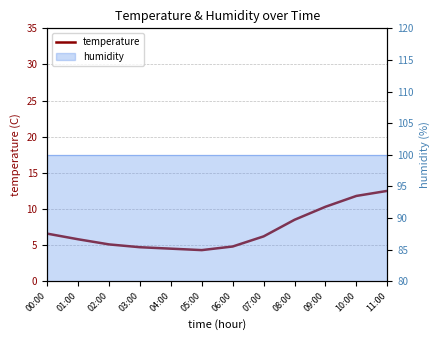

The chart shows a value of 4.8 at 06:00. True or false?

True